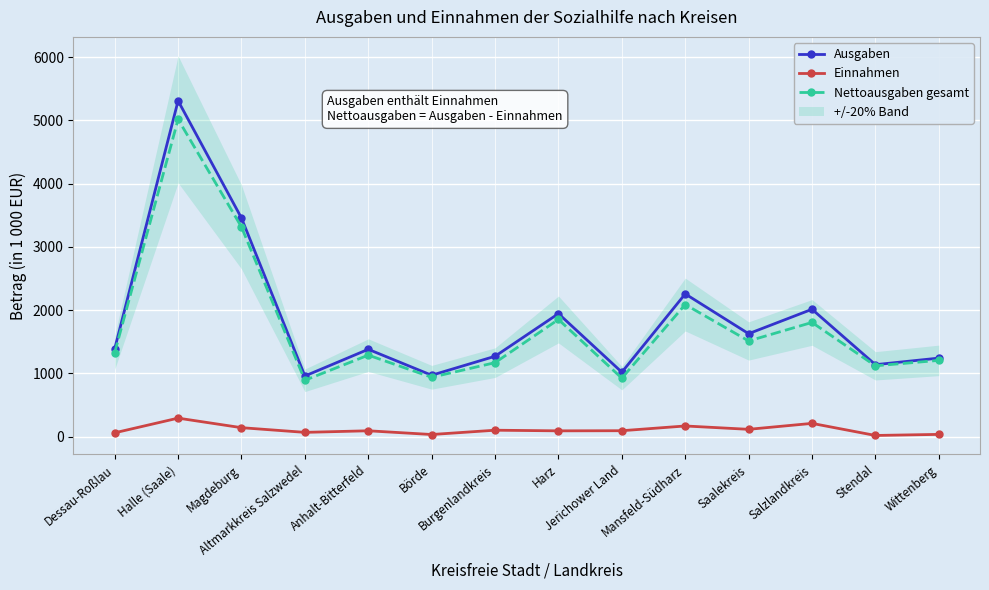

What is the total value across all series at Saalekreis?

3254